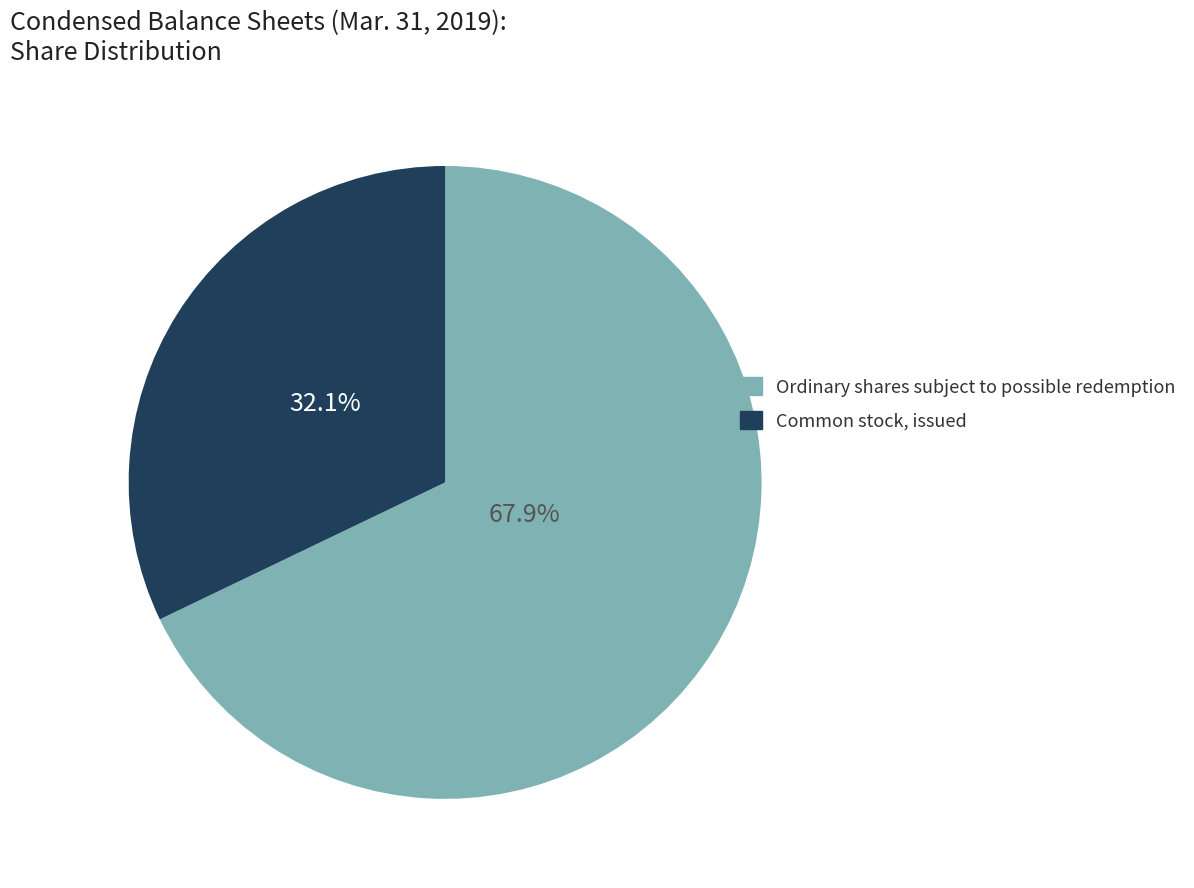

To the nearest percent, what percentage of the pie is Common stock, issued?

32%